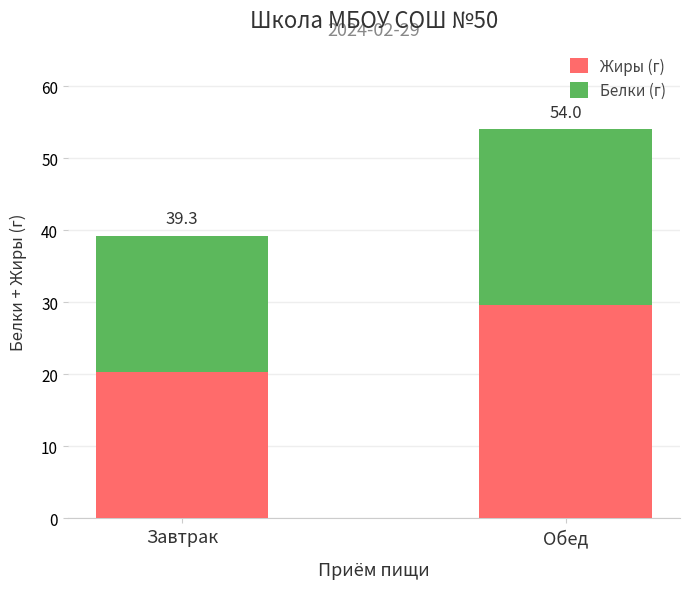

Does the chart contain stacked bars?

Yes